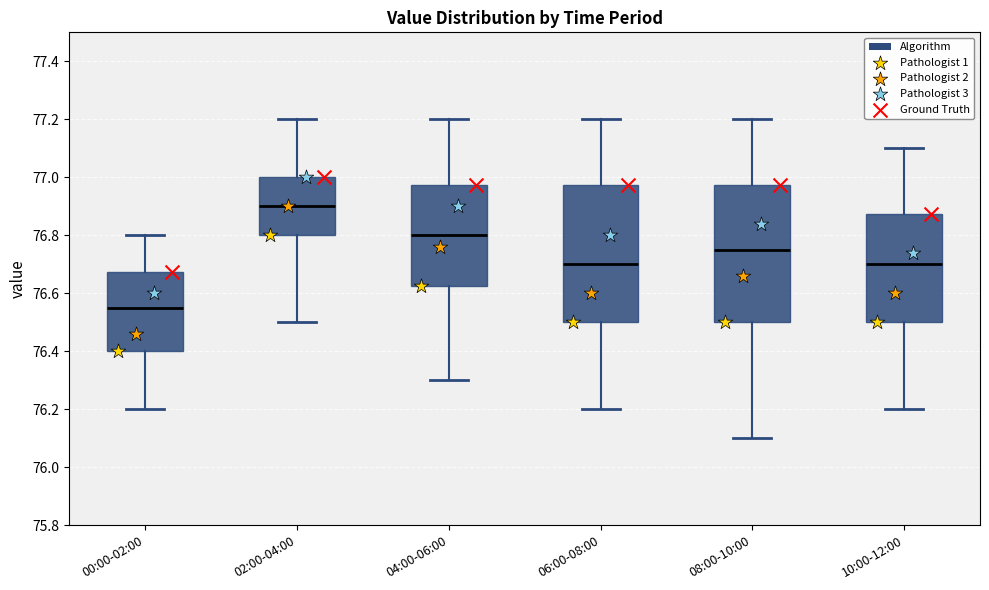

Where is the upper edge of the box for 04:00-06:00 on the y-axis? The values are not printed on the chart, so give them approximately, as read against the axis.

76.98